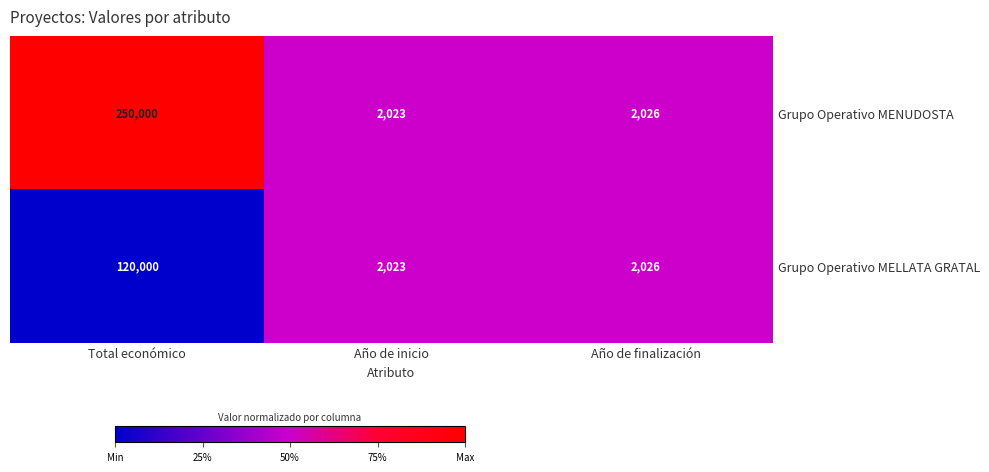

Which series has the widest spread of values?

Grupo Operativo MENUDOSTA